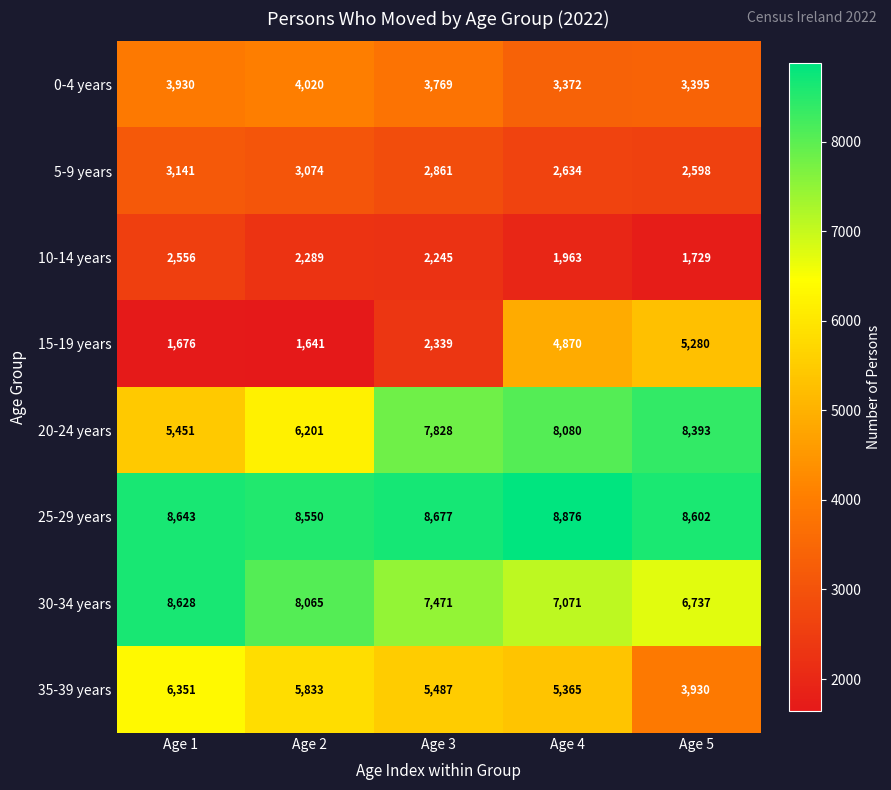

How many distinct data groups are displayed?

8